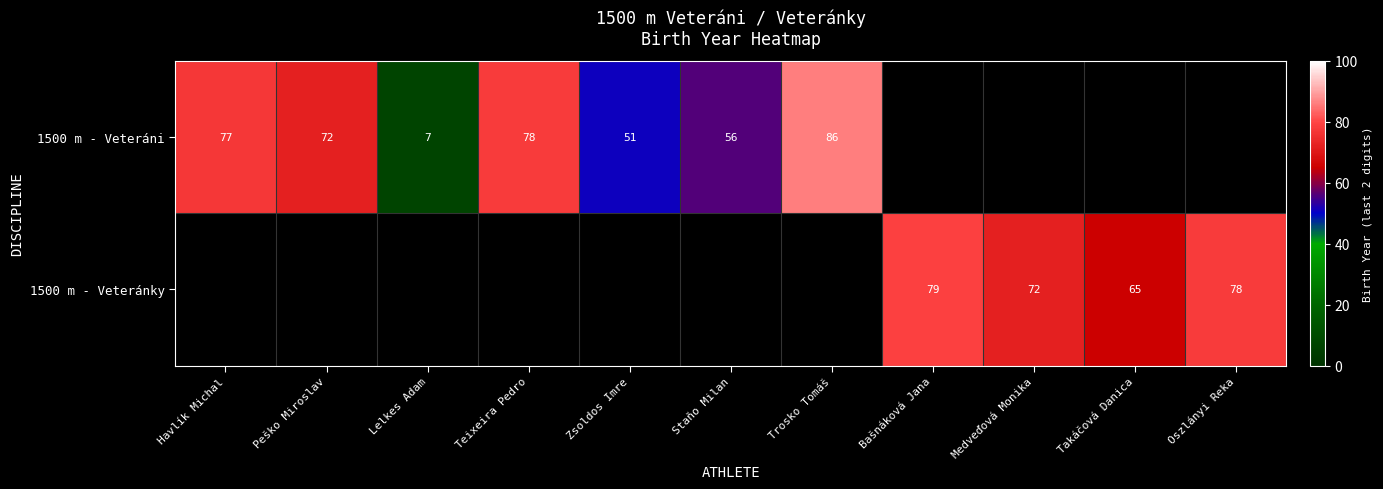

True or false: 1500 m - Veteránky has a value of 39 at Bašnáková Jana.

False